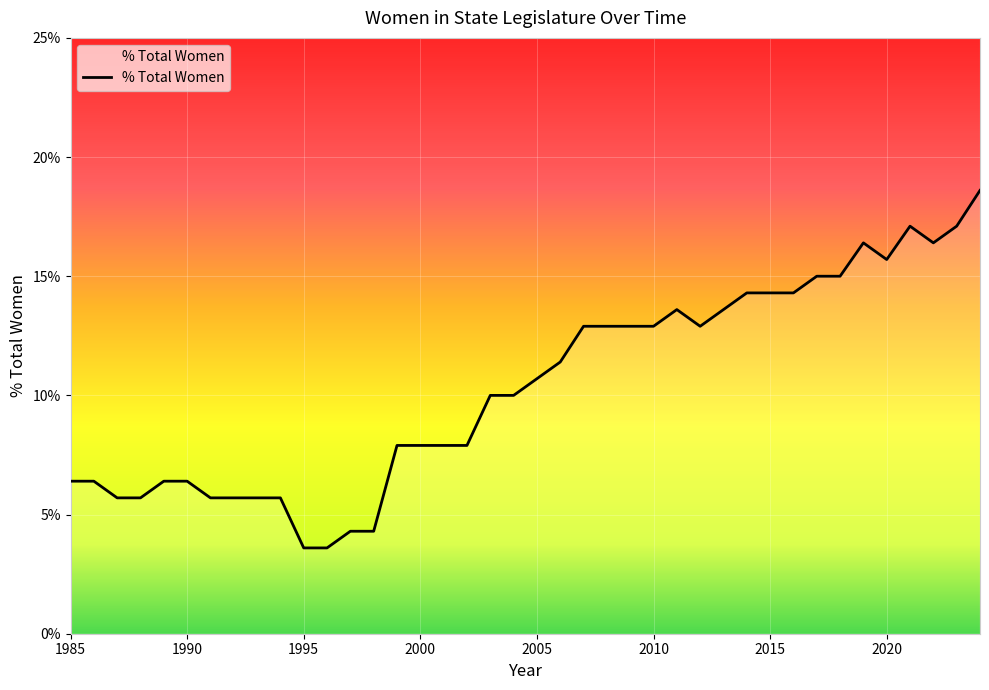

What is the difference between the maximum and minimum values?

15.0